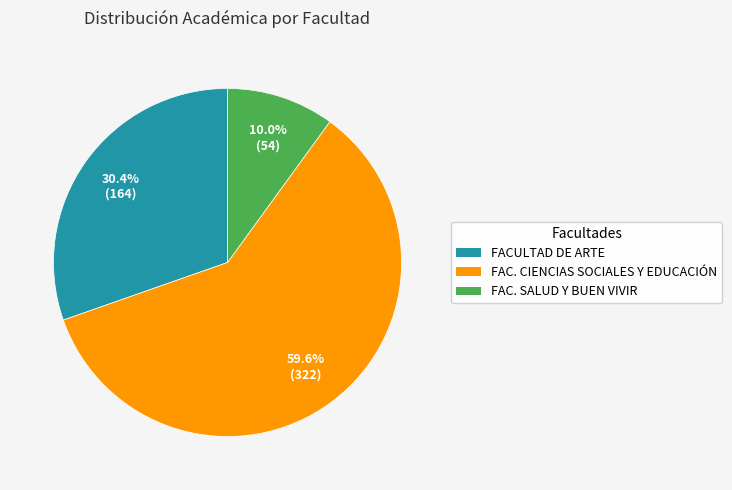

What is the ratio of the value at FAC. SALUD Y BUEN VIVIR to the value at FACULTAD DE ARTE?

0.3